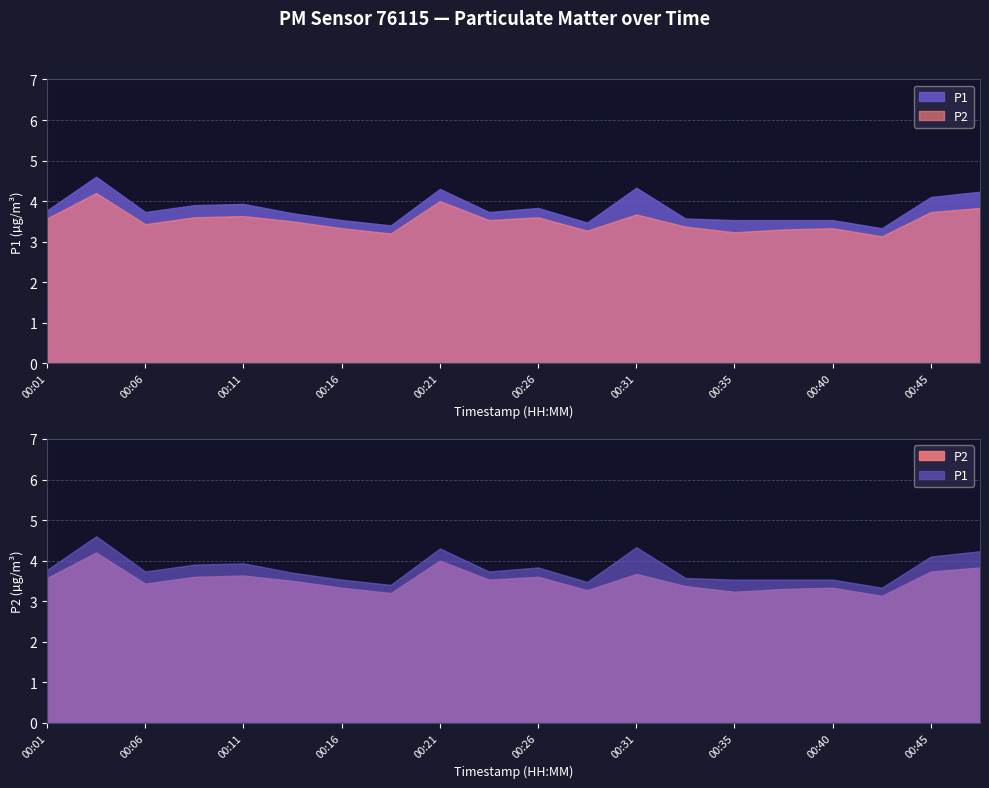

What is the difference between the maximum and minimum values in the P2 series?

1.1